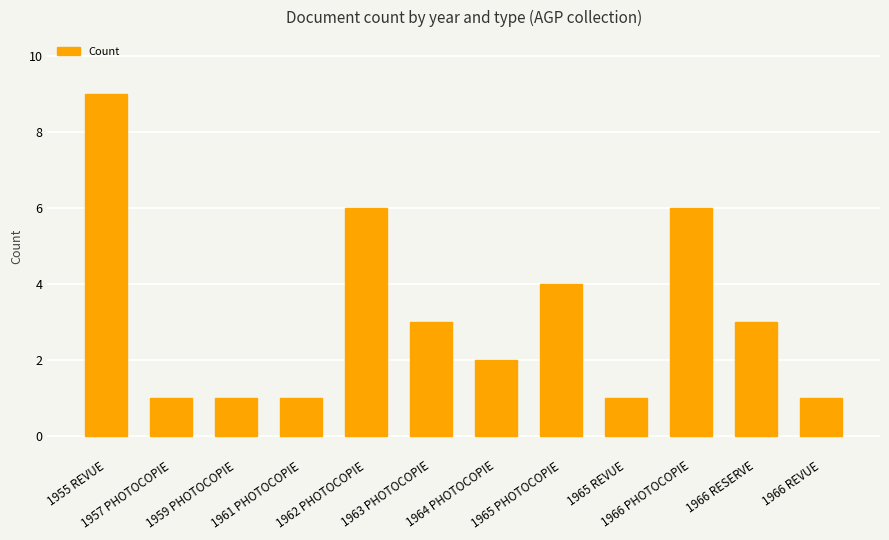

What is the greatest value displayed?

9